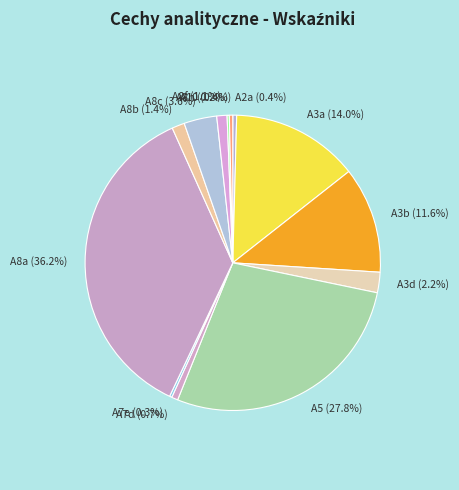

Is it true that A3a is 14% of the pie?

True